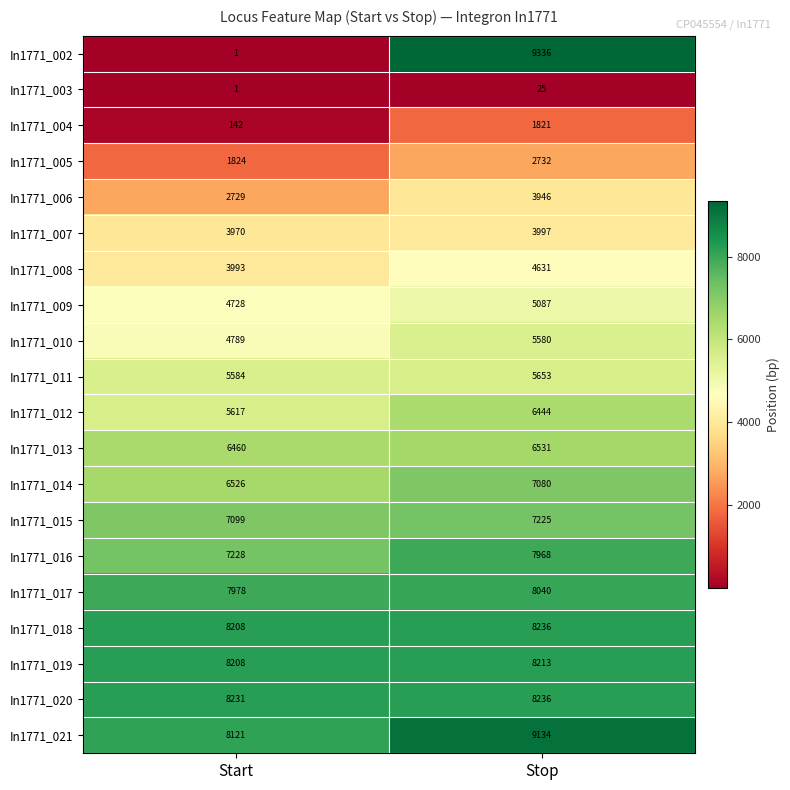

What is the difference between the highest and lowest values at Stop?

9311